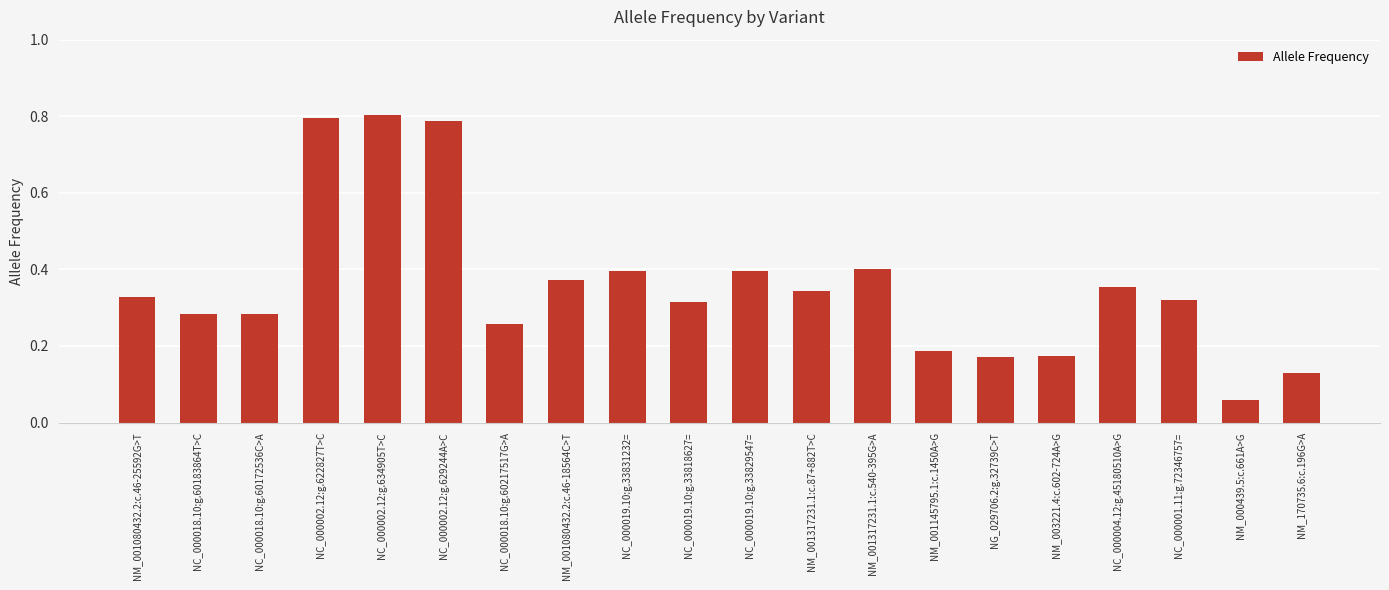

Where is the data nearest to the value 0?

NM_000439.5:c.661A>G